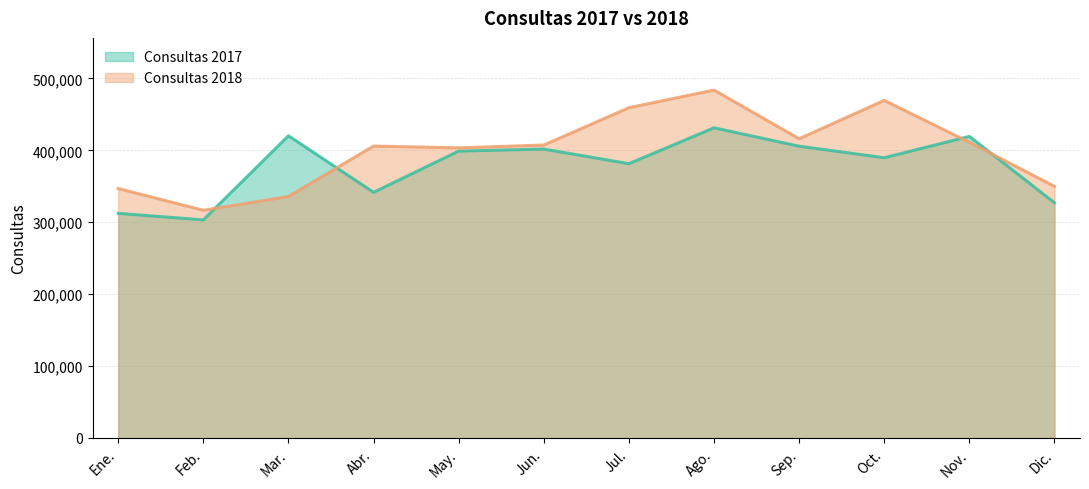

What position from the right is Ago.?

5